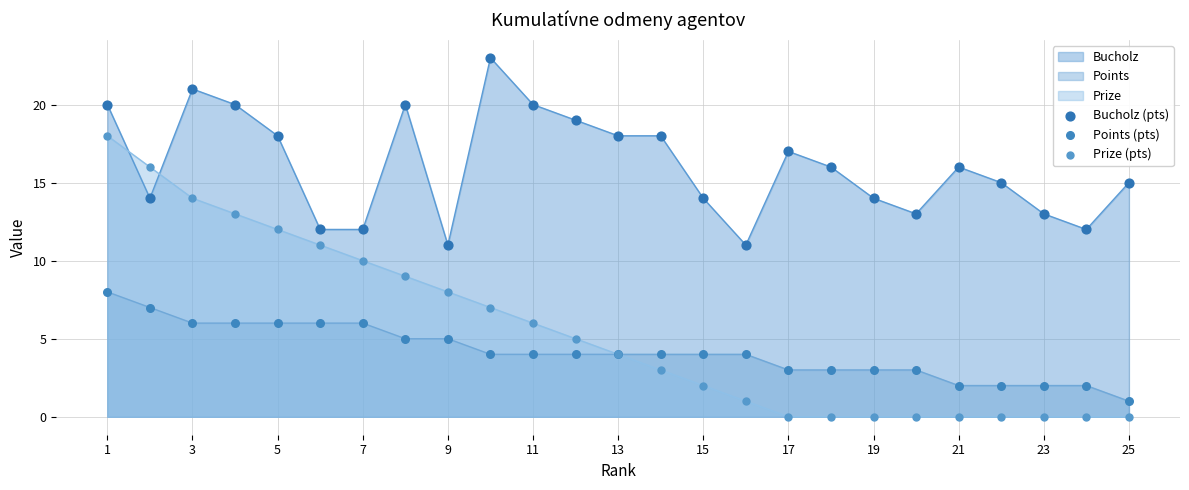

Which series has the widest spread of Y values?

Prize (pts)